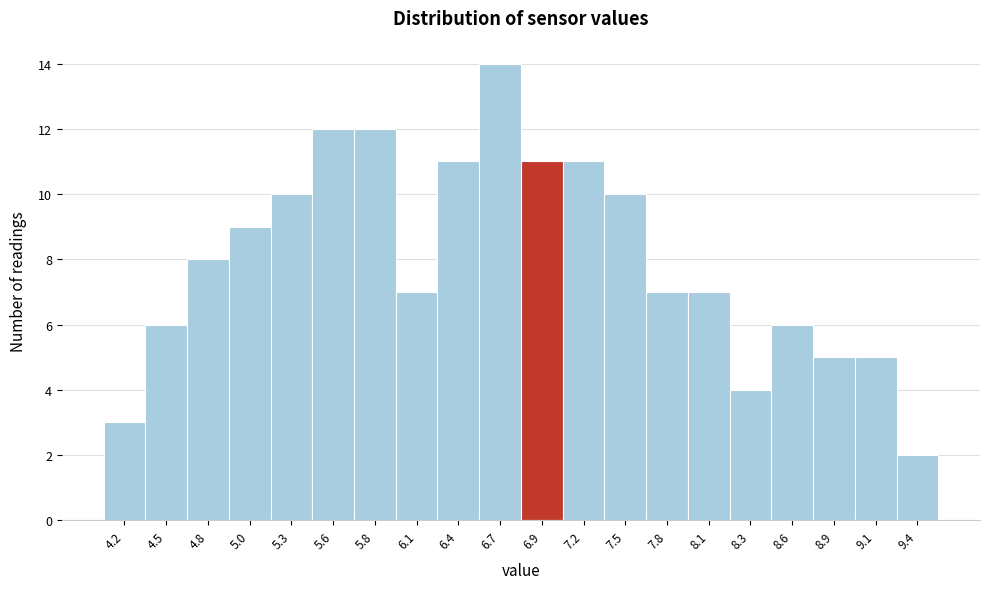

Reading left to right, extract all data points from this chart.

3	6	8	9	10	12	12	7	11	14	11	11	10	7	7	4	6	5	5	2